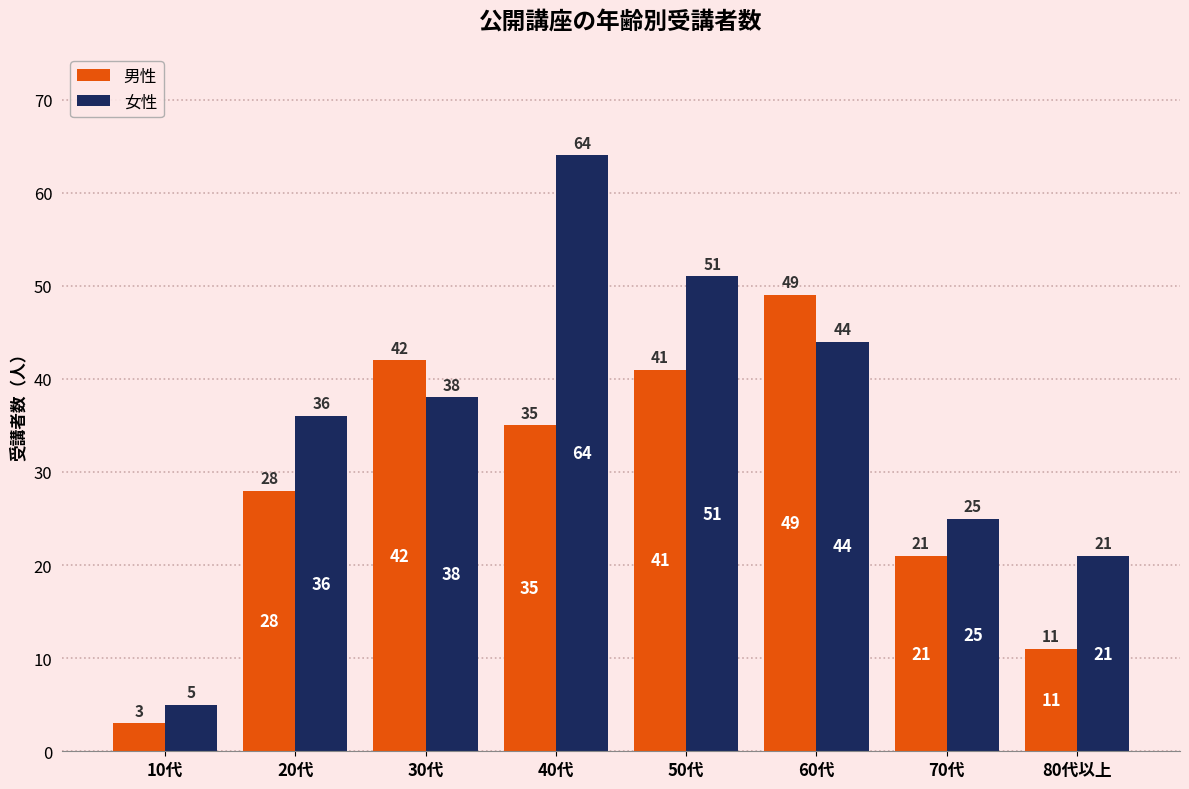

List the labels in order of 男性 value, smallest first.

10代, 80代以上, 70代, 20代, 40代, 50代, 30代, 60代